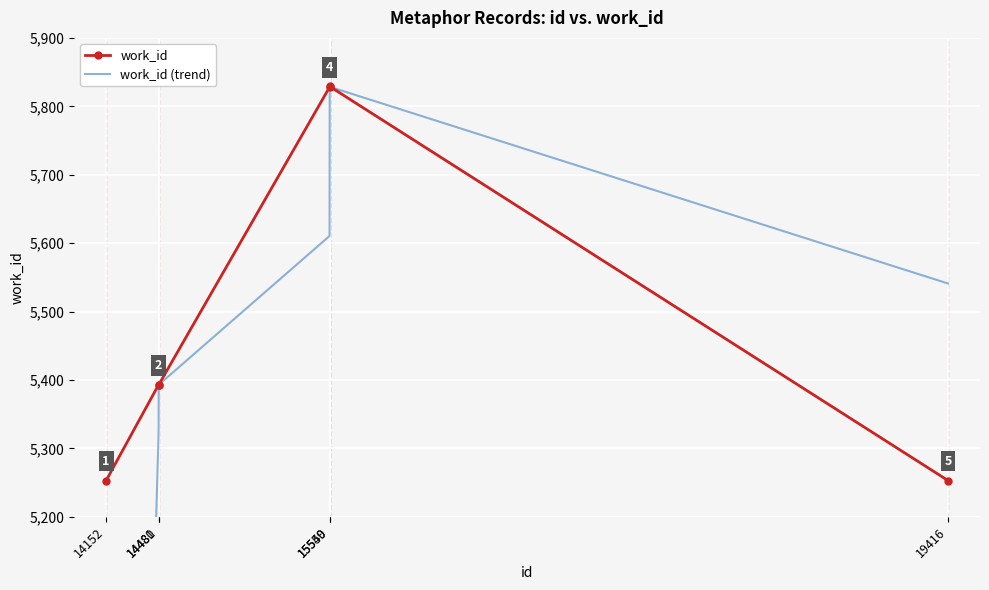

What is the difference between the work_id (trend) values at 14481 and 14480?

70.0